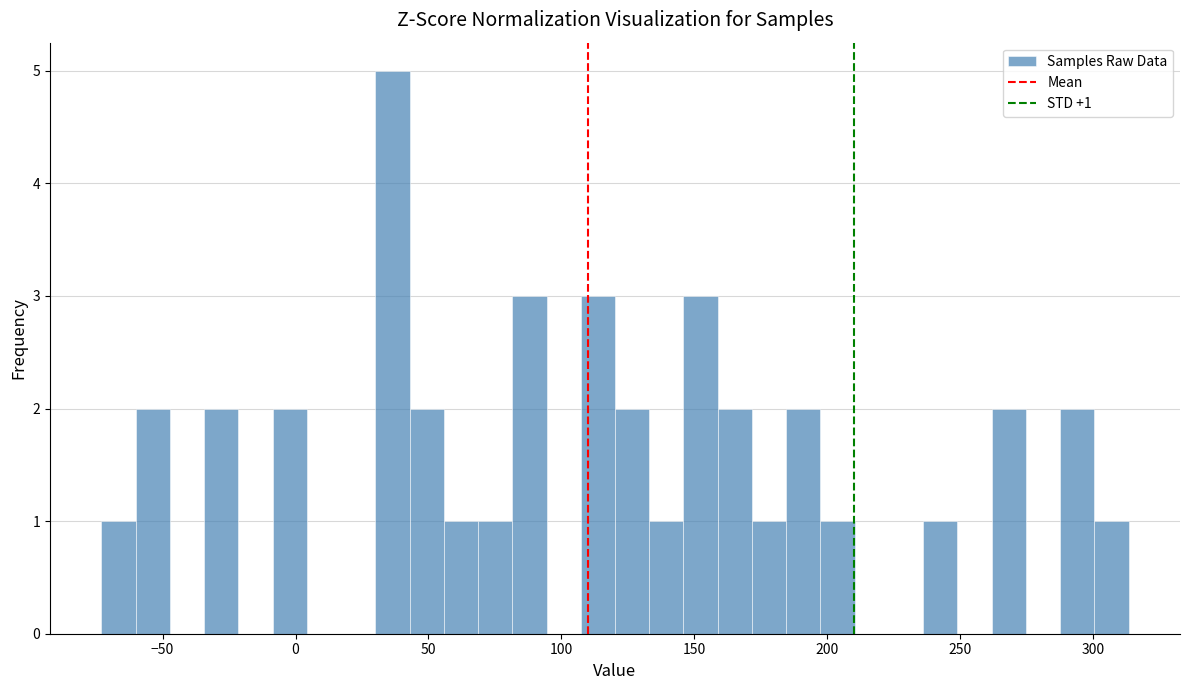

Around what value on the x-axis is the tallest bar? Give the approximate position of its centre, as read against the axis.

35